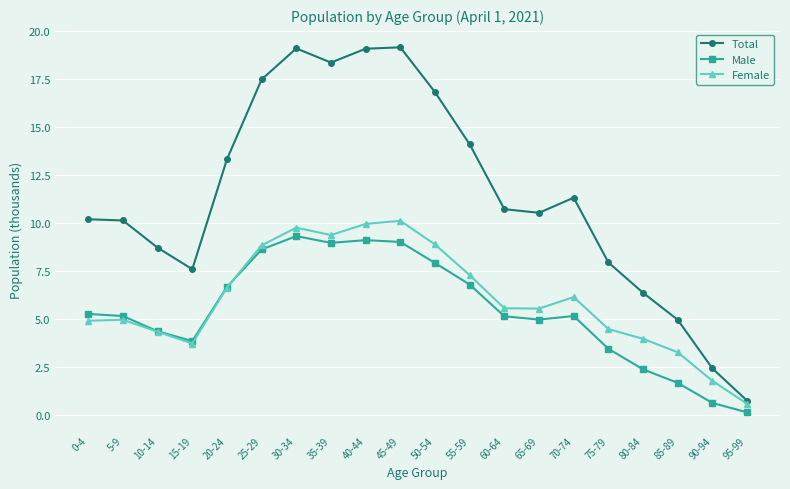

True or false: Female has more than 1 points higher than both neighbors.

True